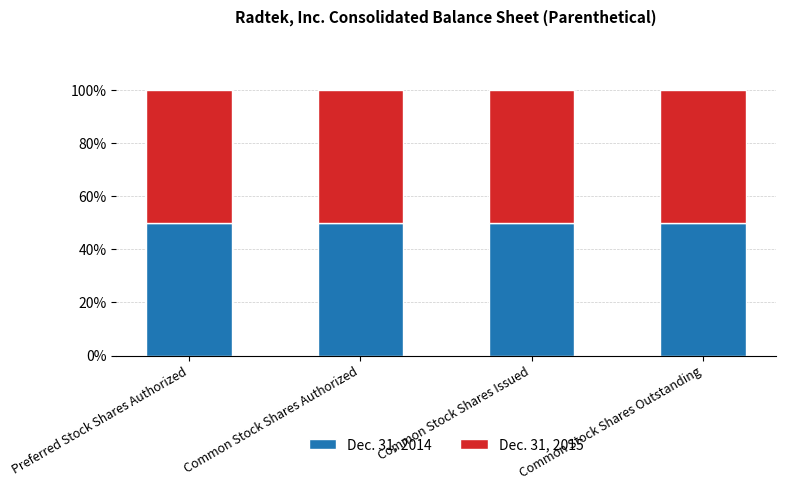

What is the highest value of the Dec. 31, 2014 series?

50.0